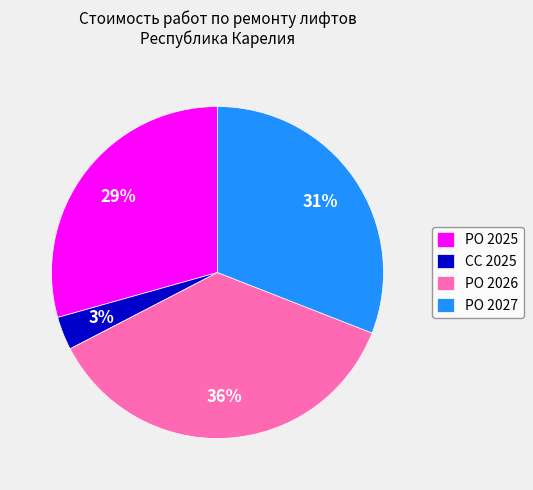

What is the largest slice in the pie chart?

РО 2026